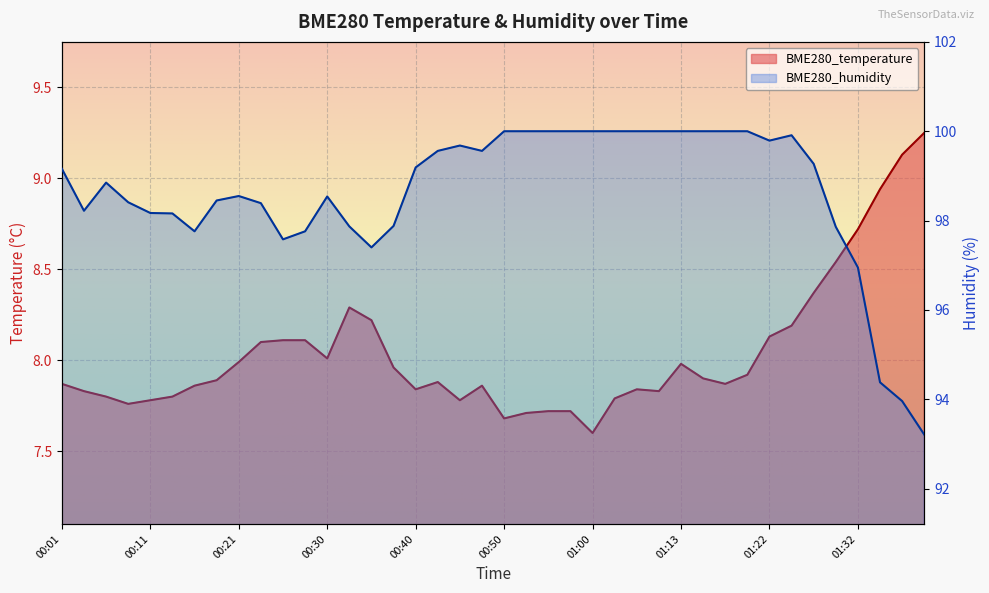

Rank the series by their average value, from lowest to highest.

BME280_temperature, BME280_humidity